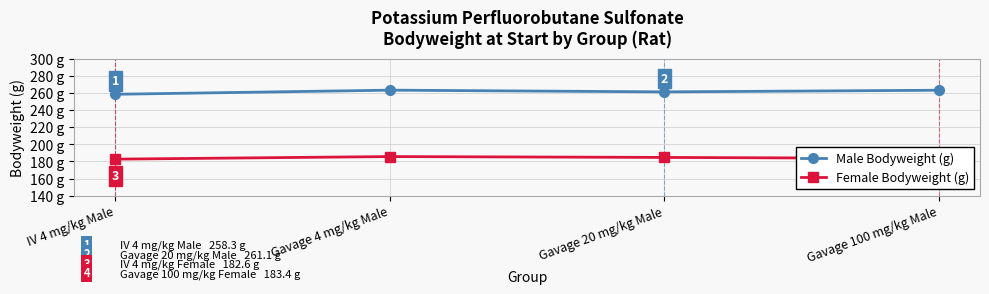

What is the label of the 4th point from the left?

Gavage 100 mg/kg Male